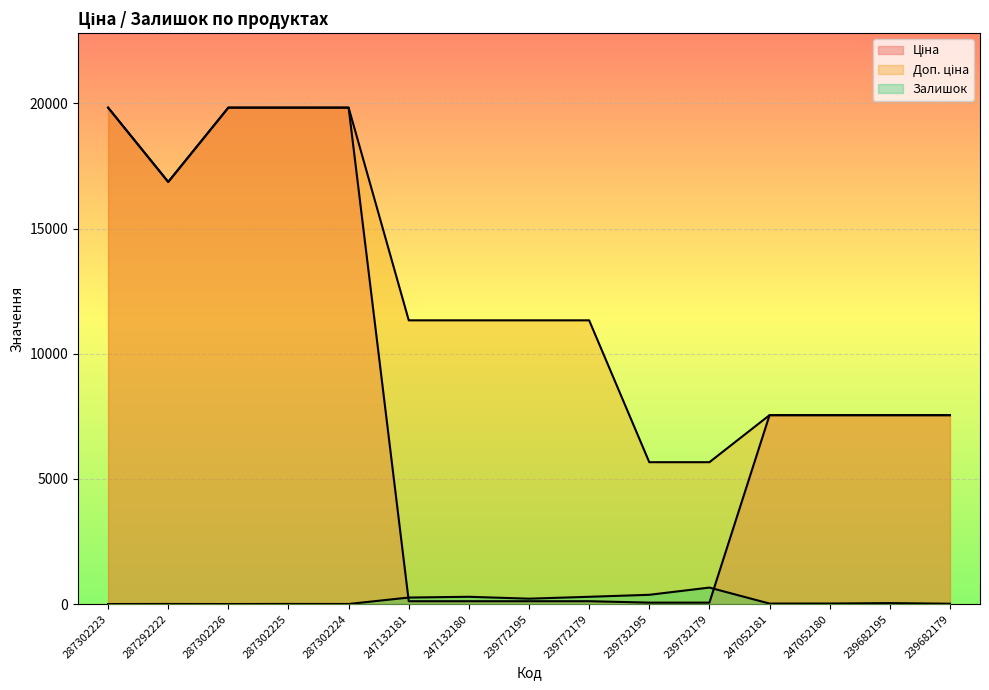

What is the maximum value shown in the chart?

19831.1